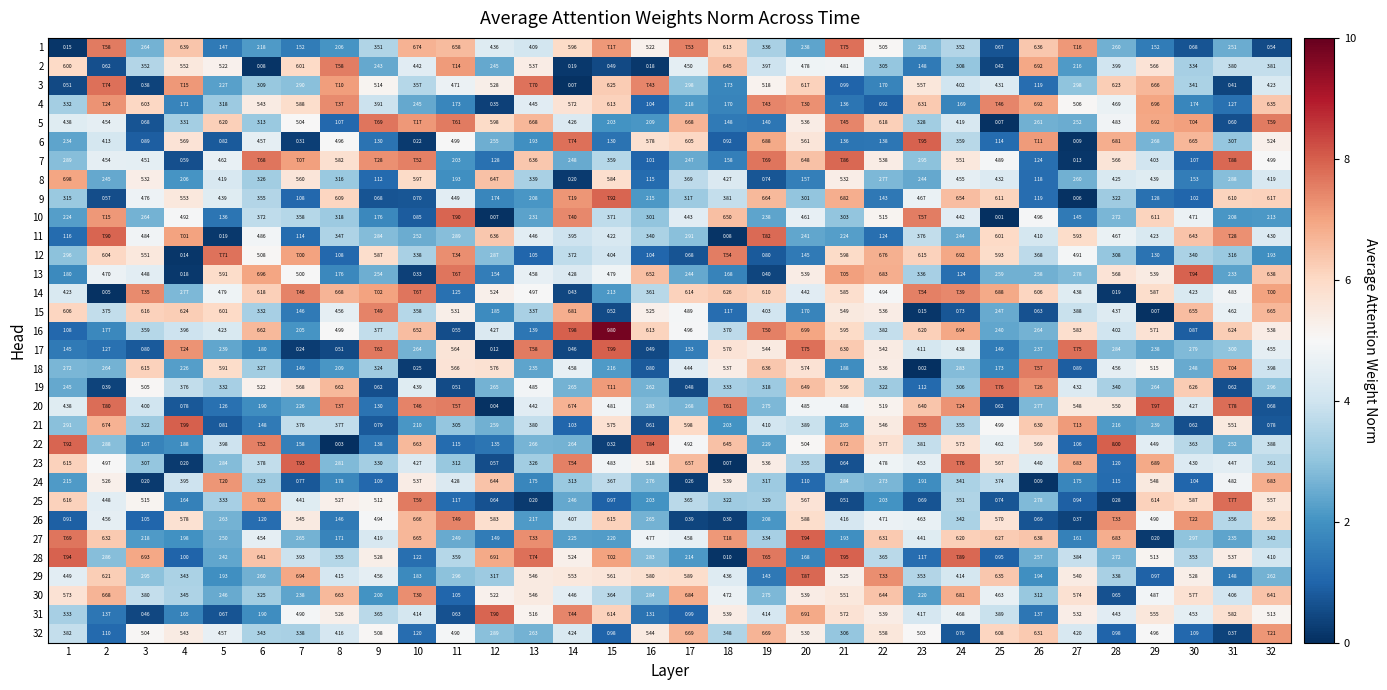

Is the value of 12 at 14 greater than the value of 30 at 9?

Yes